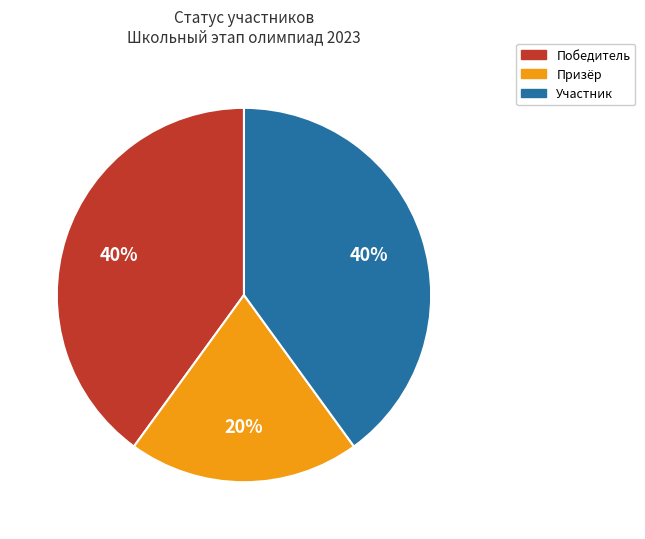

Count the number of slices in the pie.

3